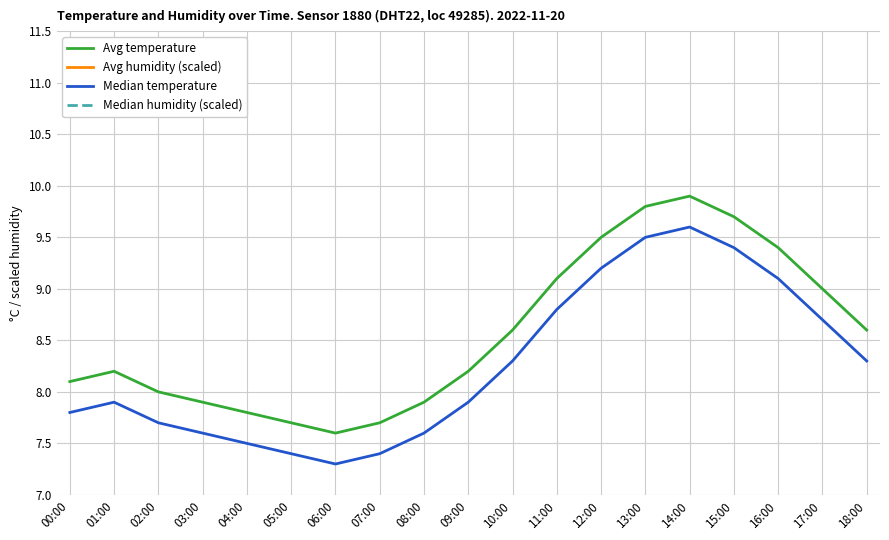

Which label corresponds to the smallest value in the chart?

06:00